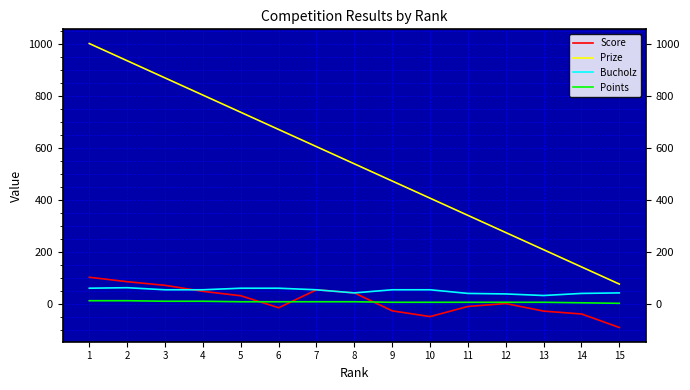

What is the lowest value of the Score series?

-91